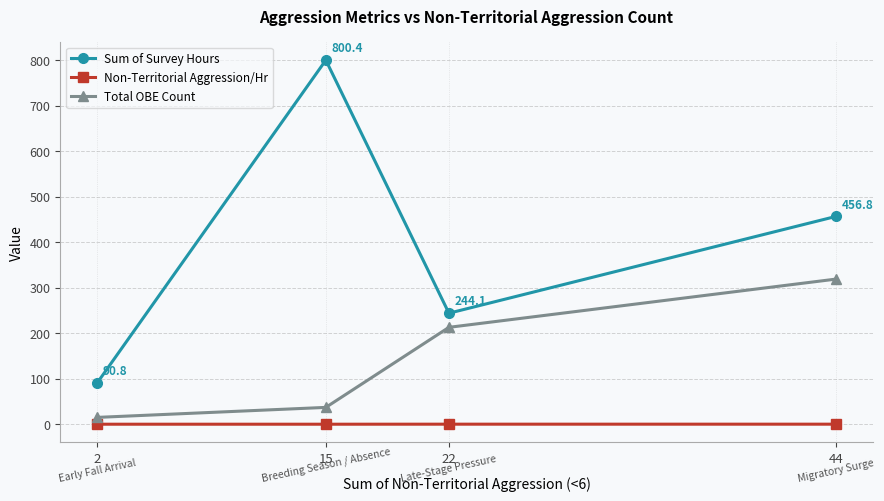

The Total OBE Count series shows 313.8 at 22. True or false?

False